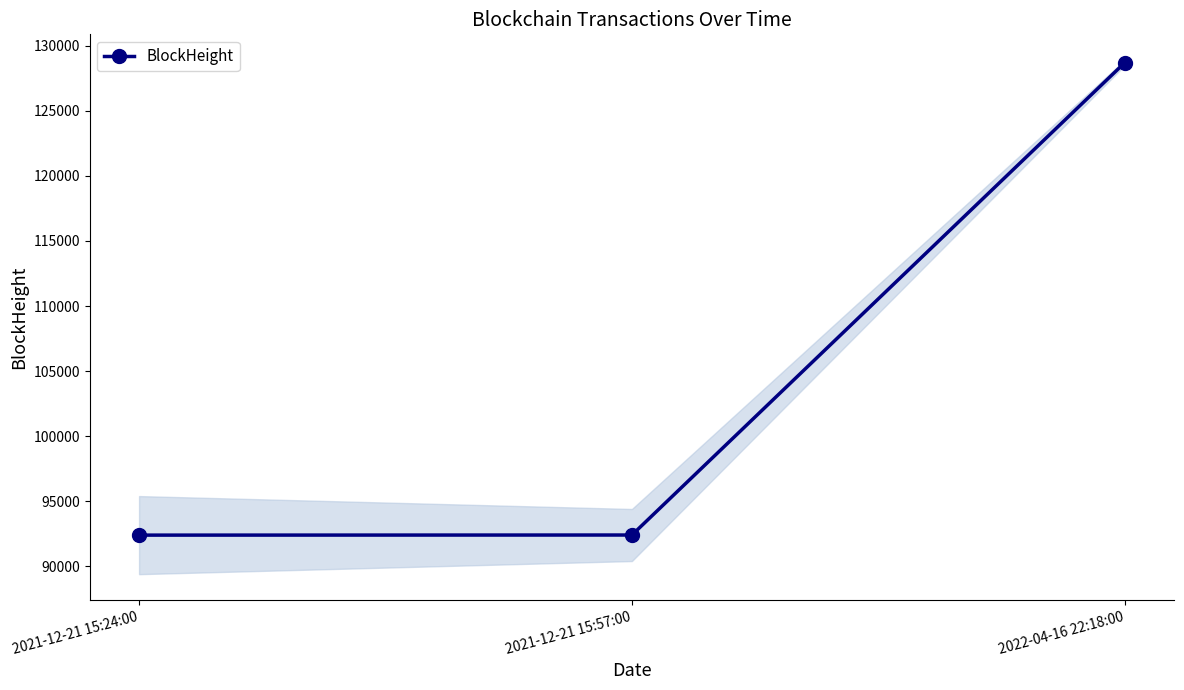

True or false: the data shows 230128 at 2022-04-16 22:18:00.

False